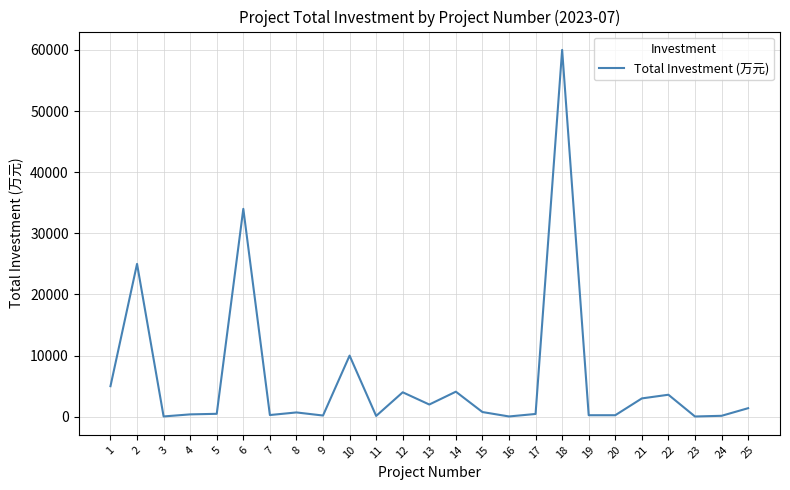

How many lines are shown in the chart?

1